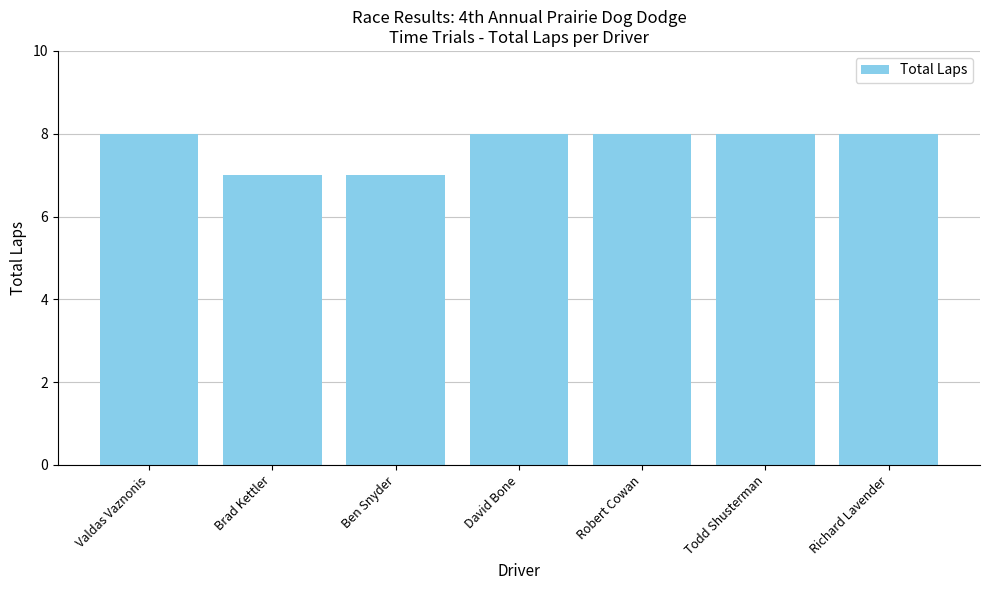

Reading left to right, list all the values displayed in this chart.

Valdas Vaznonis=8	Brad Kettler=7	Ben Snyder=7	David Bone=8	Robert Cowan=8	Todd Shusterman=8	Richard Lavender=8